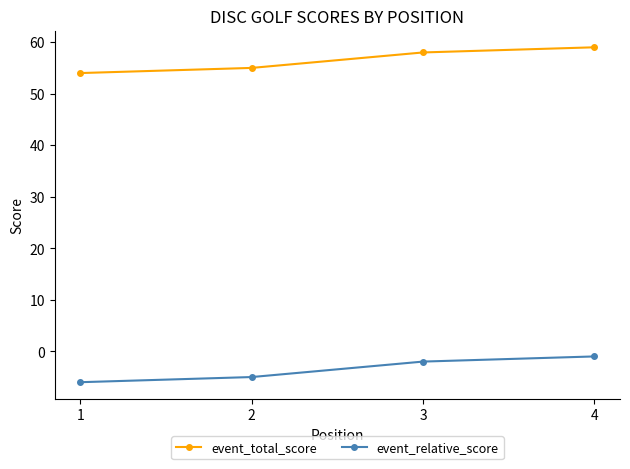

Reading right to left, list all the values displayed in this chart.

event_total_score: 4=59	3=58	2=55	1=54
event_relative_score: 4=-1	3=-2	2=-5	1=-6